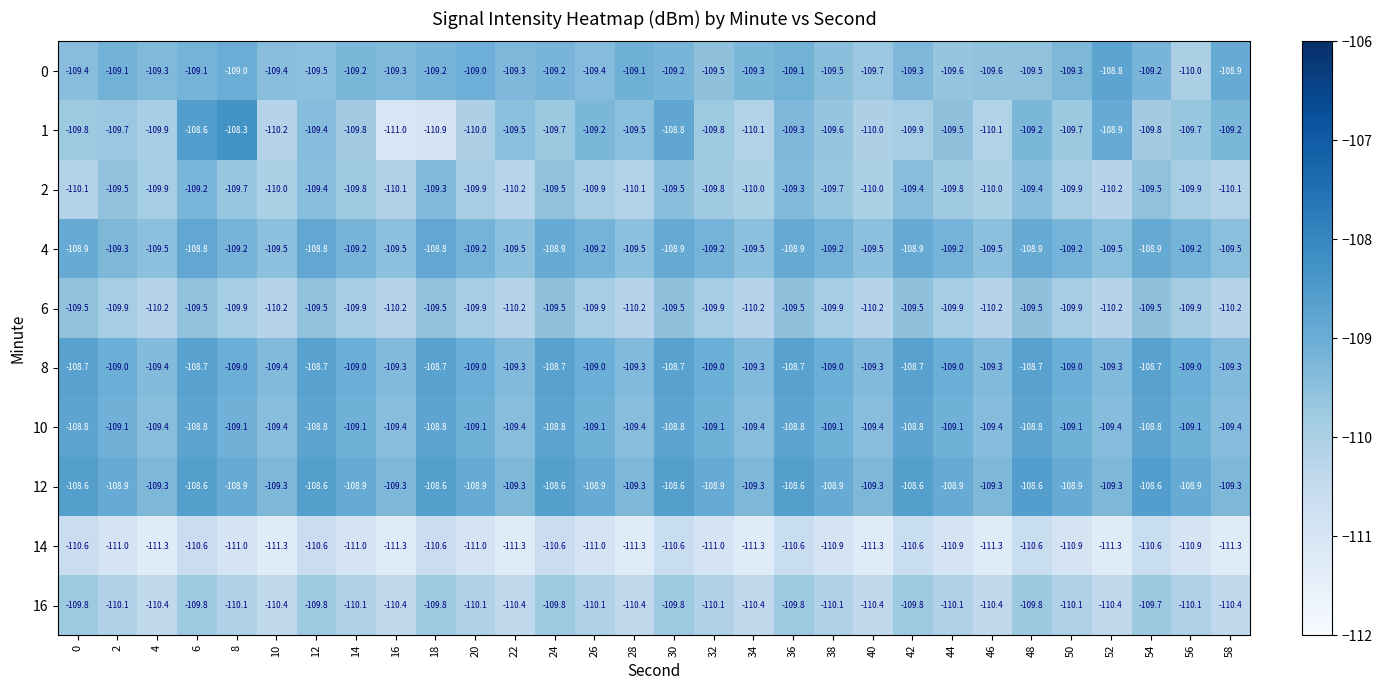

What is the minimum value for 8?

-109.4